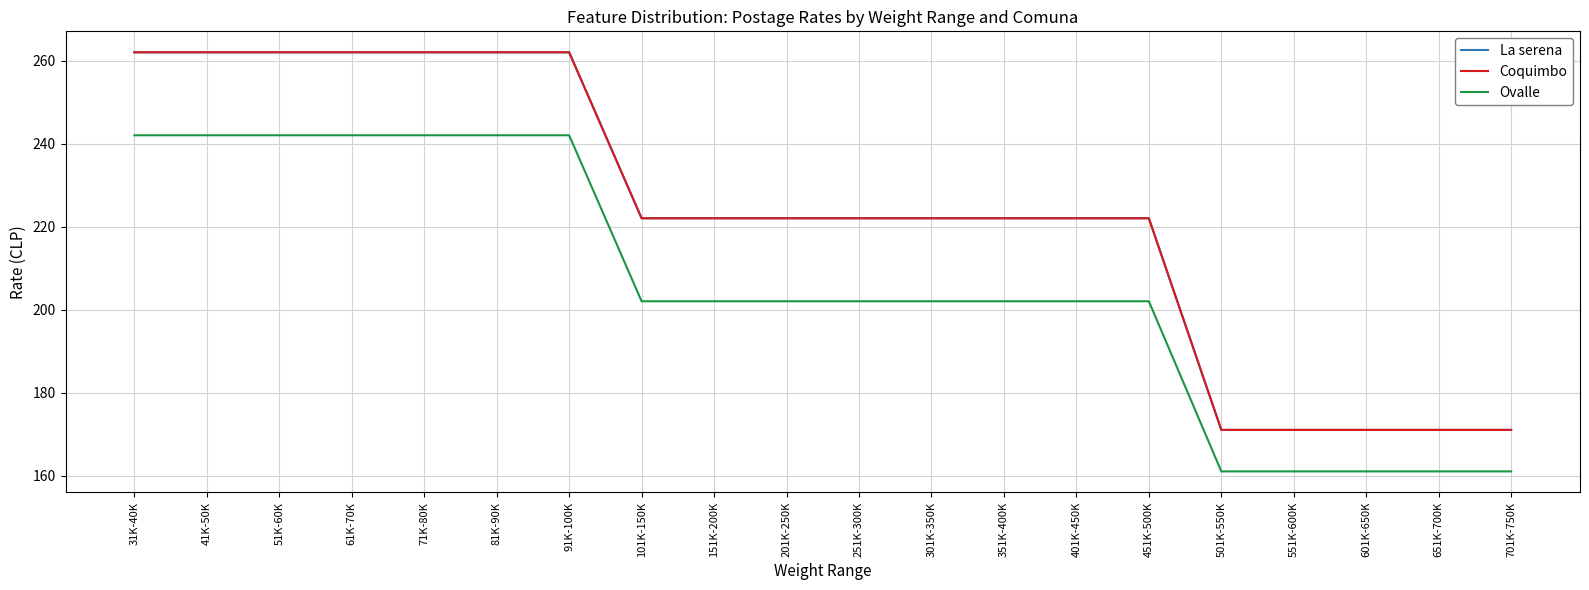

Reading right to left, what are all the values shown in this chart?

La serena: 171	171	171	171	171	222	222	222	222	222	222	222	222	262	262	262	262	262	262	262
Coquimbo: 171	171	171	171	171	222	222	222	222	222	222	222	222	262	262	262	262	262	262	262
Ovalle: 161	161	161	161	161	202	202	202	202	202	202	202	202	242	242	242	242	242	242	242